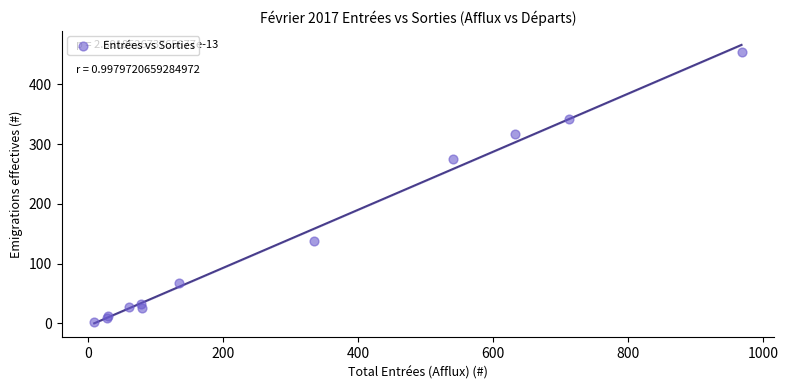

What Y value in the scatter plot is closest to 228?

275